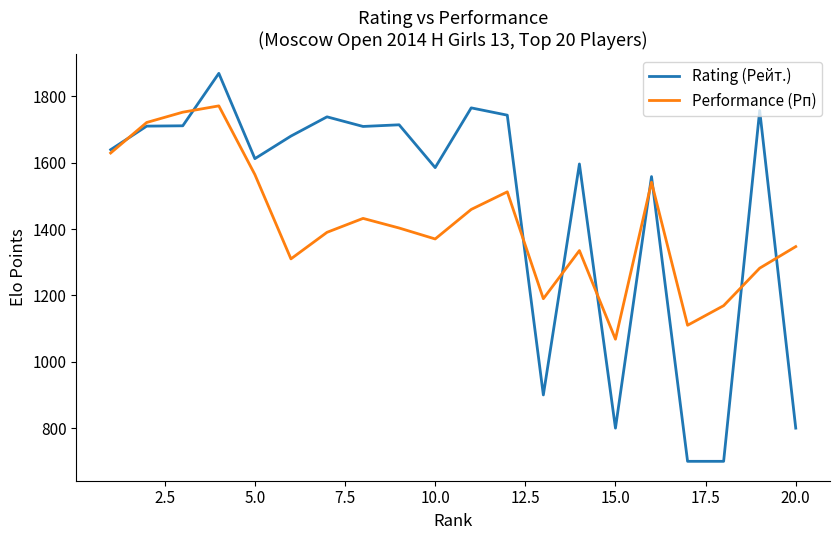

What is the lowest value of the Performance (Рп) series?

1068